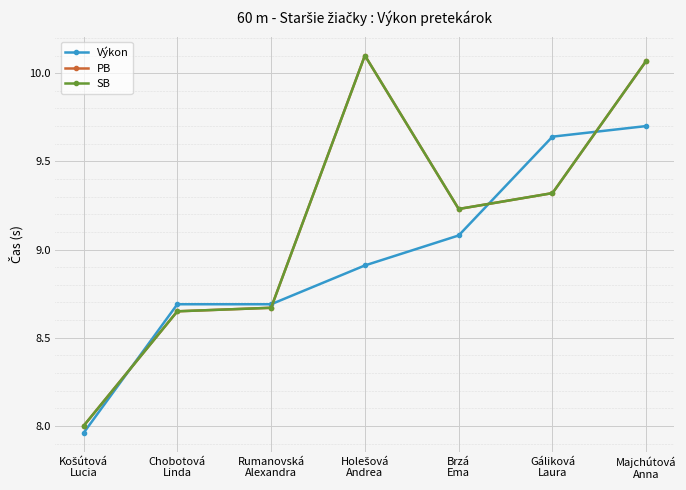

Is this an area chart (filled region under the line)?

No